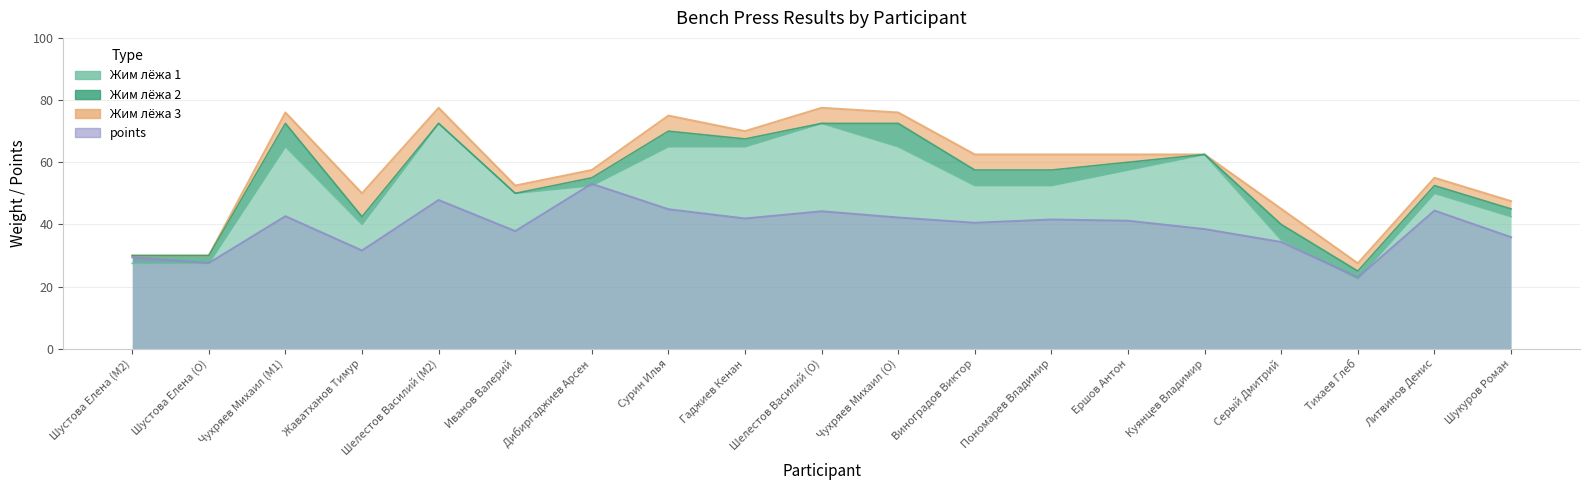

Reading left to right, transcribe all the data shown in this chart.

Жим лёжа 1: Шустова Елена (M2)=27.5	Шустова Елена (O)=27.5	Чухряев Михаил (M1)=65.0	Жаватханов Тимур=40.0	Шелестов Василий (M2)=72.5	Иванов Валерий=50.0	Дибиргаджиев Арсен=52.5	Сурин Илья=65.0	Гаджиев Кенан=65.0	Шелестов Василий (O)=72.5	Чухряев Михаил (O)=65.0	Виноградов Виктор=52.5	Пономарев Владимир=52.5	Ершов Антон=57.5	Куянцев Владимир=62.5	Серый Дмитрий=35.0	Тихаев Глеб=22.5	Литвинов Денис=50.0	Шукуров Роман=42.5
Жим лёжа 2: Шустова Елена (M2)=30.0	Шустова Елена (O)=30.0	Чухряев Михаил (M1)=72.5	Жаватханов Тимур=42.5	Шелестов Василий (M2)=72.5	Иванов Валерий=50.0	Дибиргаджиев Арсен=55.0	Сурин Илья=70.0	Гаджиев Кенан=67.5	Шелестов Василий (O)=72.5	Чухряев Михаил (O)=72.5	Виноградов Виктор=57.5	Пономарев Владимир=57.5	Ершов Антон=60.0	Куянцев Владимир=62.5	Серый Дмитрий=40.0	Тихаев Глеб=25.0	Литвинов Денис=52.5	Шукуров Роман=45.0
Жим лёжа 3: Шустова Елена (M2)=30.0	Шустова Елена (O)=30.0	Чухряев Михаил (M1)=76.0	Жаватханов Тимур=50.0	Шелестов Василий (M2)=77.5	Иванов Валерий=52.5	Дибиргаджиев Арсен=57.5	Сурин Илья=75.0	Гаджиев Кенан=70.0	Шелестов Василий (O)=77.5	Чухряев Михаил (O)=76.0	Виноградов Виктор=62.5	Пономарев Владимир=62.5	Ершов Антон=62.5	Куянцев Владимир=62.5	Серый Дмитрий=45.0	Тихаев Глеб=27.5	Литвинов Денис=55.0	Шукуров Роман=47.5
points: Шустова Елена (M2)=29.4	Шустова Елена (O)=27.6	Чухряев Михаил (M1)=42.6	Жаватханов Тимур=31.6	Шелестов Василий (M2)=47.9	Иванов Валерий=37.9	Дибиргаджиев Арсен=53.1	Сурин Илья=44.9	Гаджиев Кенан=41.9	Шелестов Василий (O)=44.2	Чухряев Михаил (O)=42.2	Виноградов Виктор=40.5	Пономарев Владимир=41.6	Ершов Антон=41.2	Куянцев Владимир=38.5	Серый Дмитрий=34.3	Тихаев Глеб=23.0	Литвинов Денис=44.5	Шукуров Роман=35.9